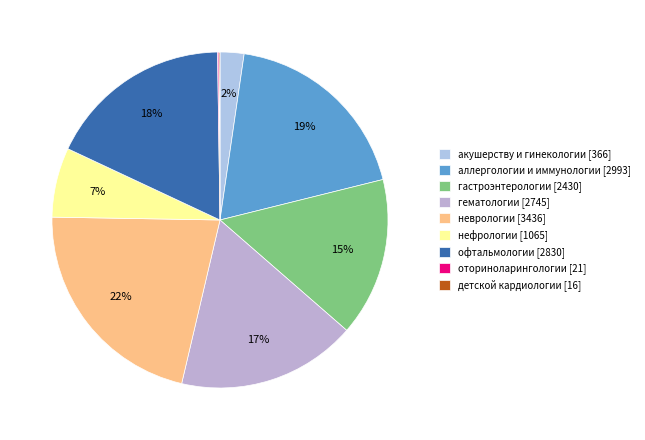

How many segments does this pie chart have?

9